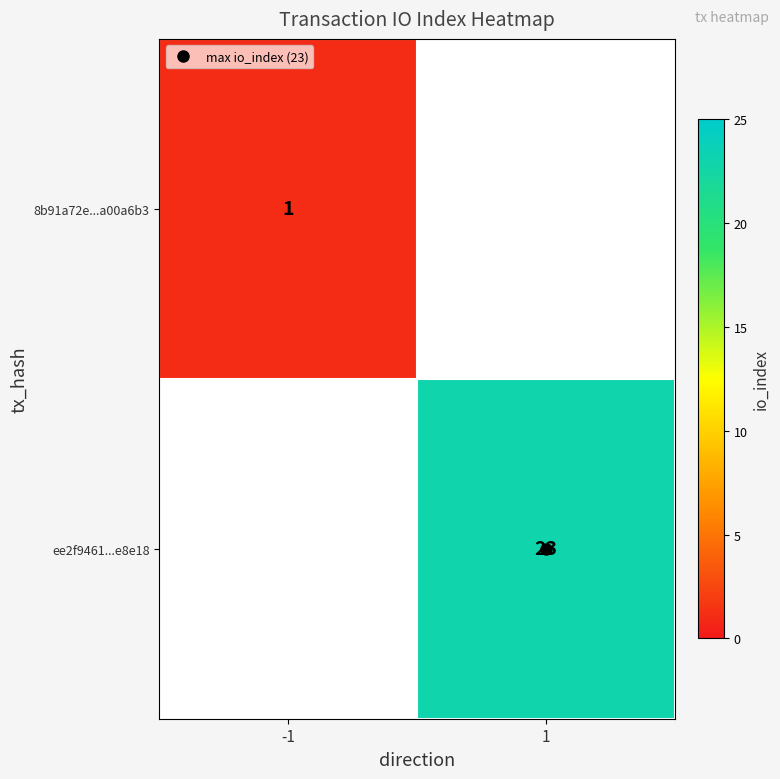

Which has a higher value, -1 or 1?

1